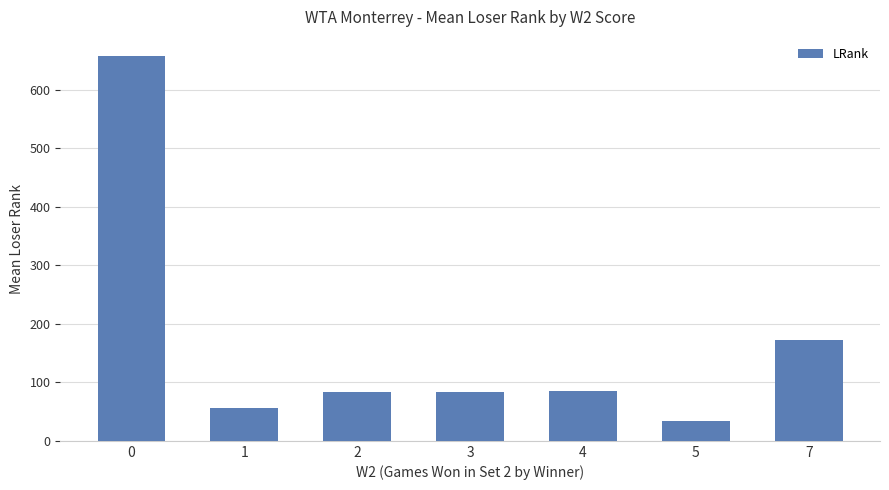

What is the approximate value at 3?

83.3